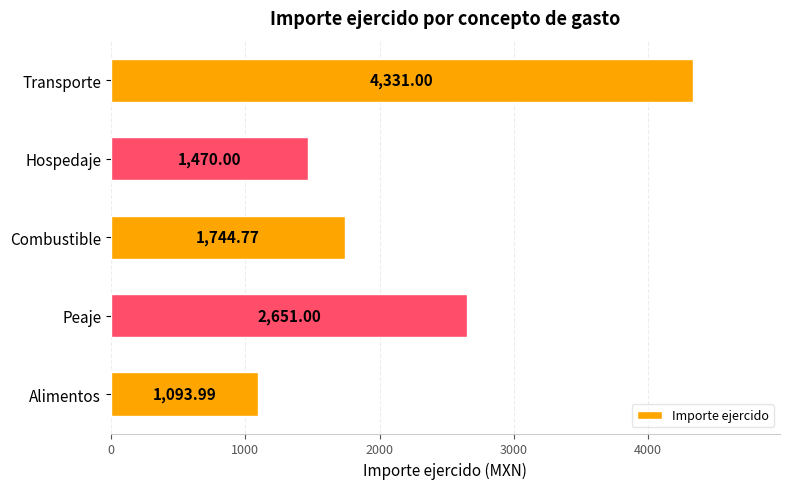

What is the difference between the maximum and minimum values?

3237.0